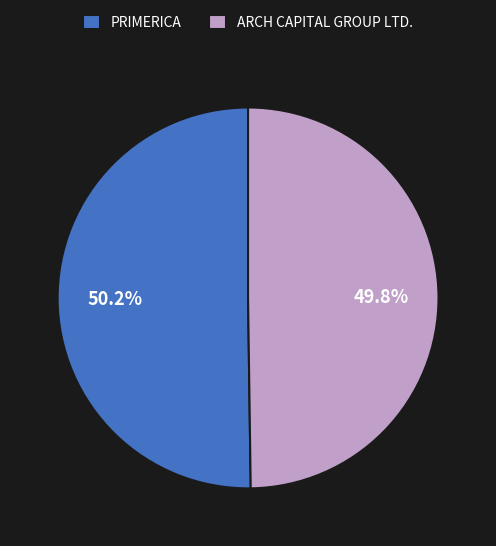

Is the sum of PRIMERICA and ARCH CAPITAL GROUP LTD. greater than half?

Yes